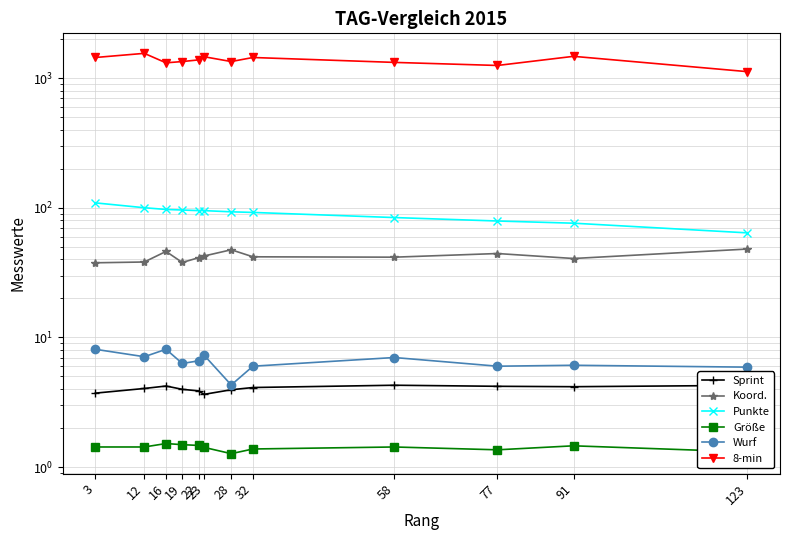

The Punkte series shows 168.8 at 16. True or false?

False